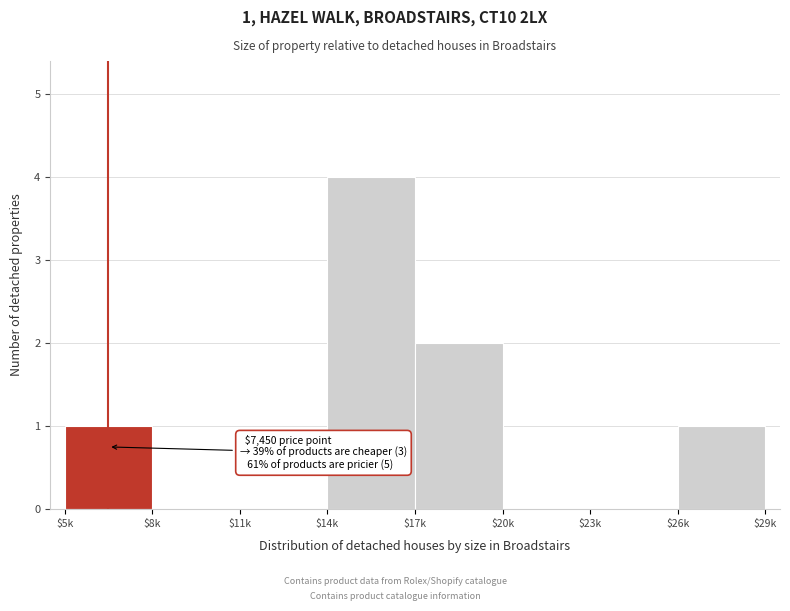

What is the greatest value displayed?

4